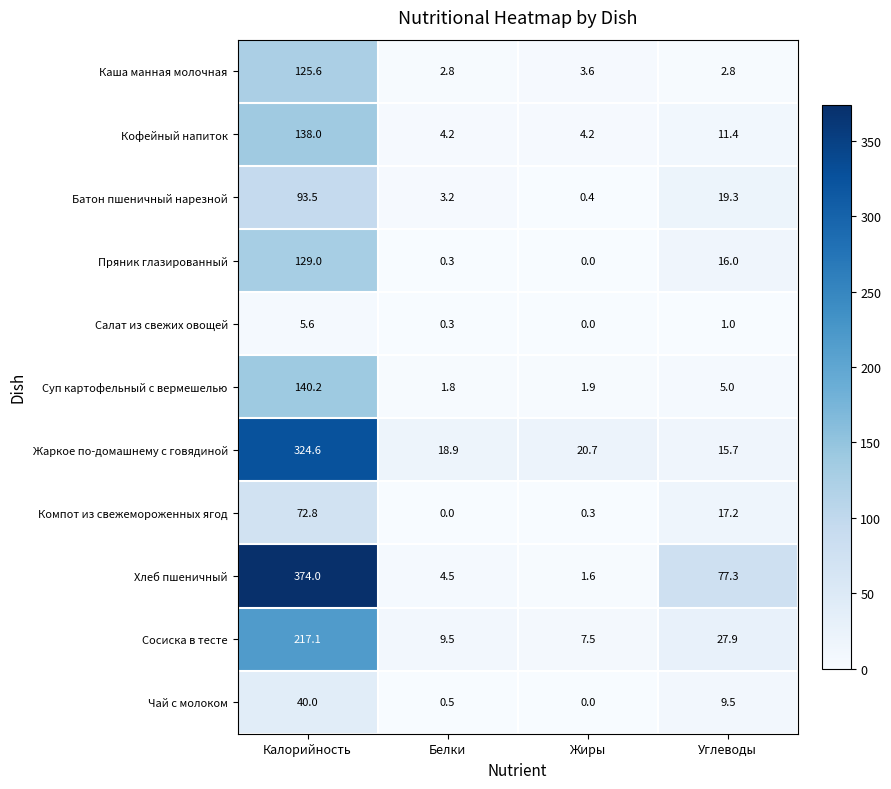

True or false: Сосиска в тесте has a value of 2.0 at Жиры.

False